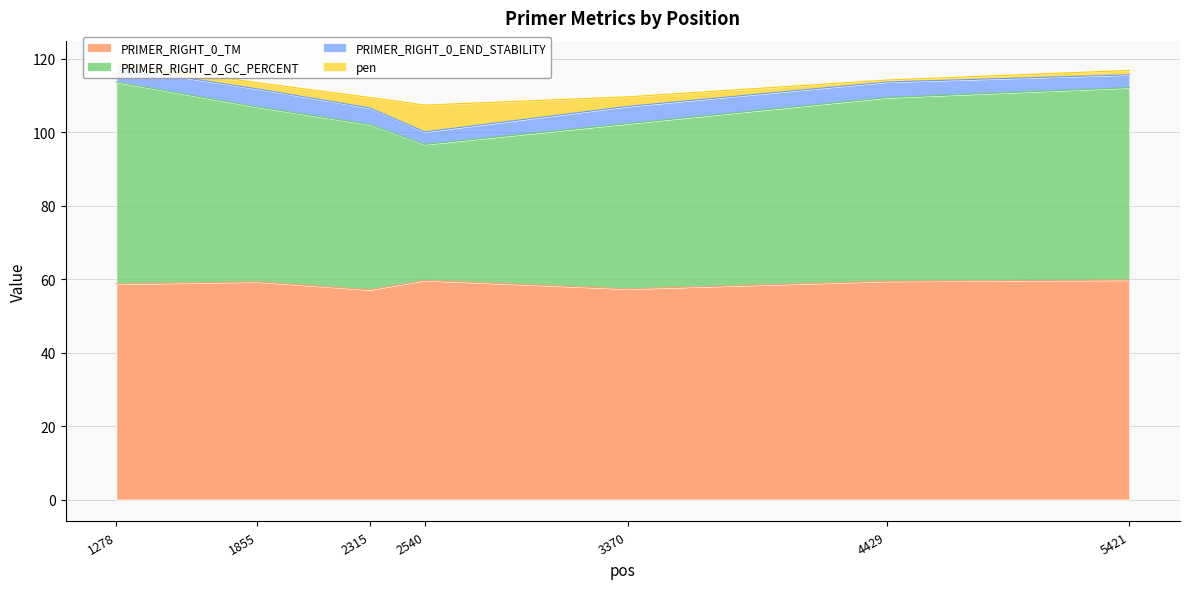

What is the lowest value of the PRIMER_RIGHT_0_TM series?

57.2